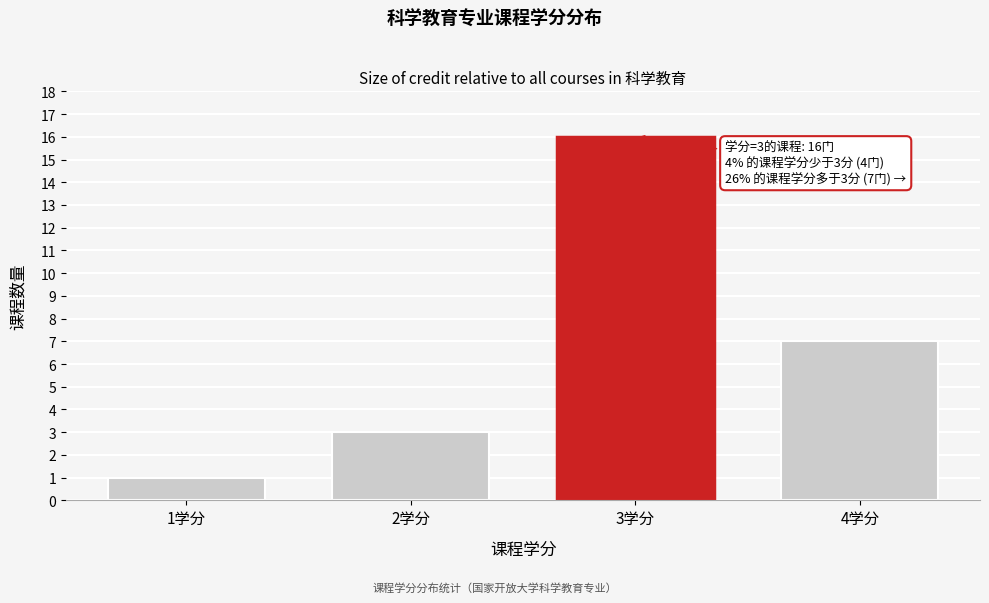

Reading left to right, what are all the values shown in this chart?

1学分=1	2学分=3	3学分=16	4学分=7